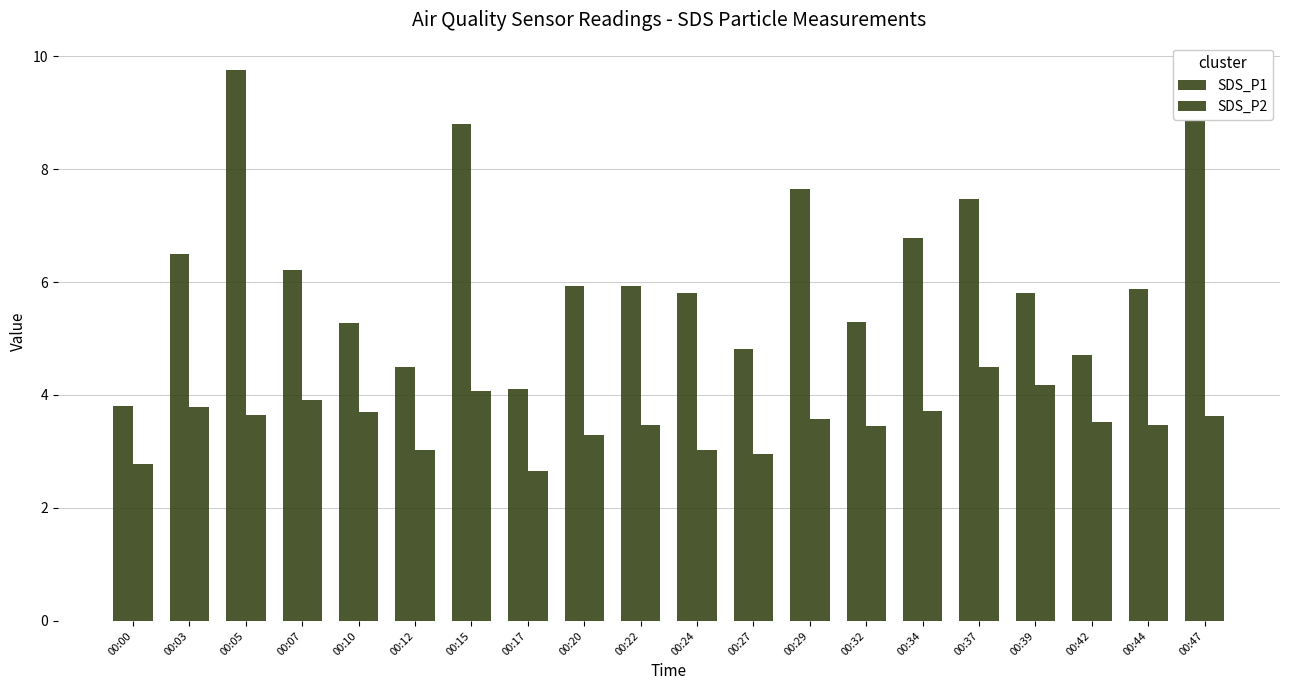

What is the maximum value shown in the chart?

9.8